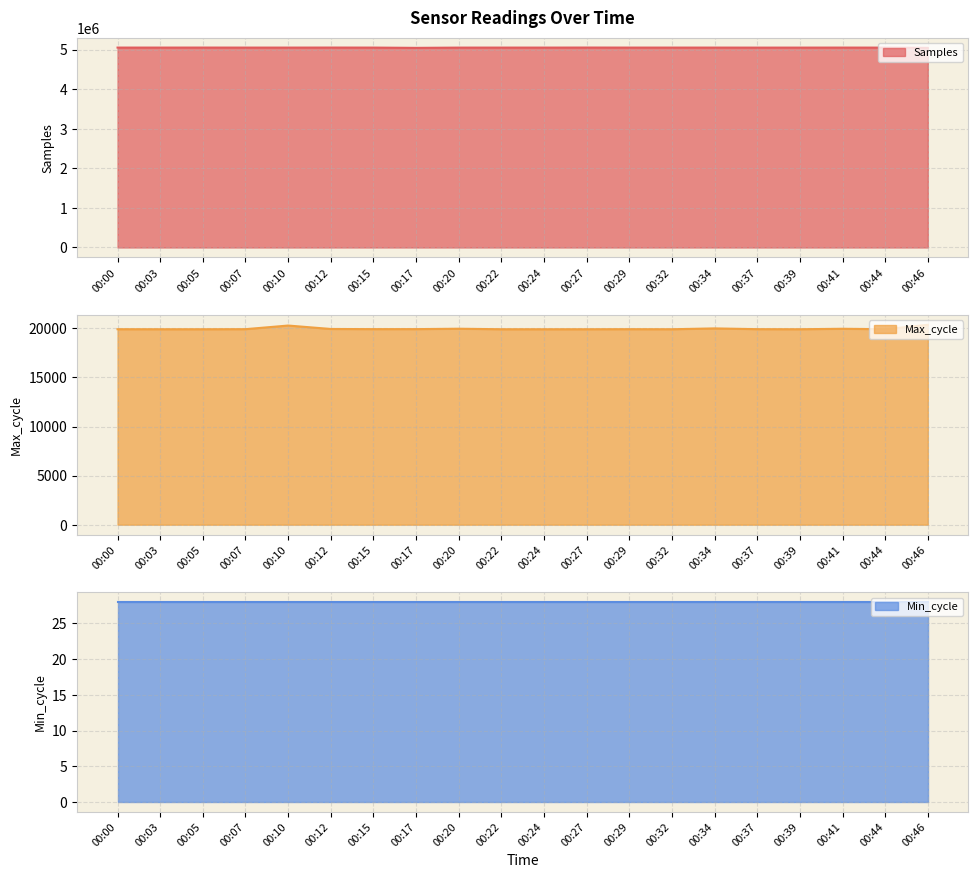

What is the maximum value for Samples?

5052020